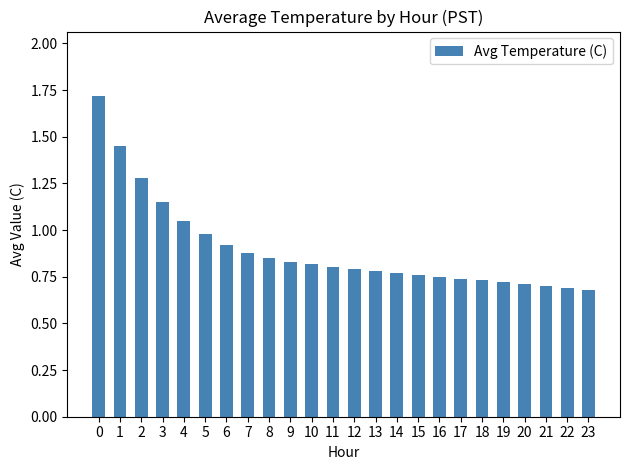

What is the greatest value displayed?

1.7